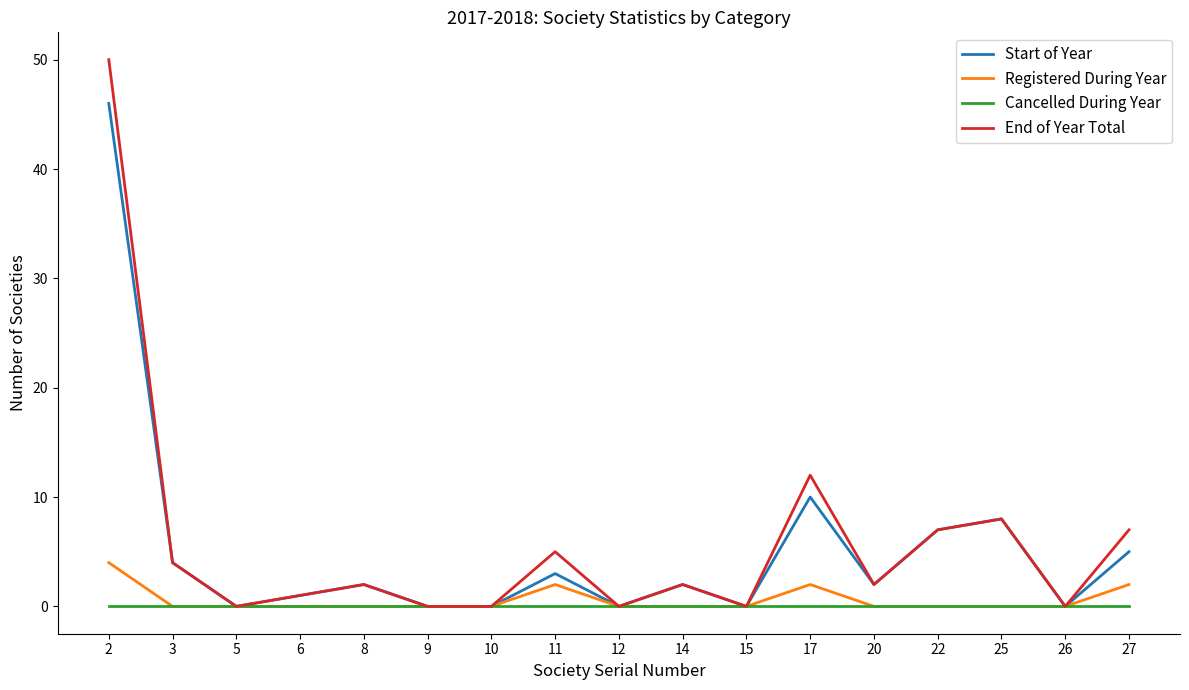

The value of End of Year Total at 25 is 2. True or false?

False